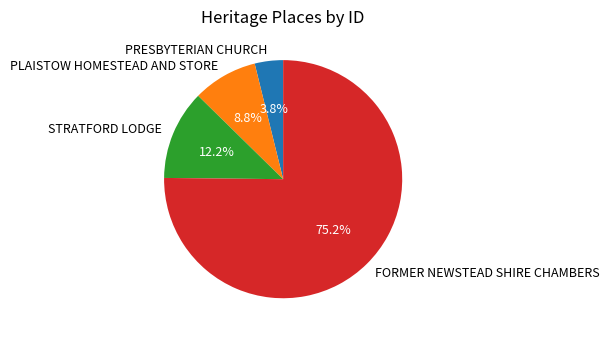

Is the sum of STRATFORD LODGE and FORMER NEWSTEAD SHIRE CHAMBERS greater than half?

Yes